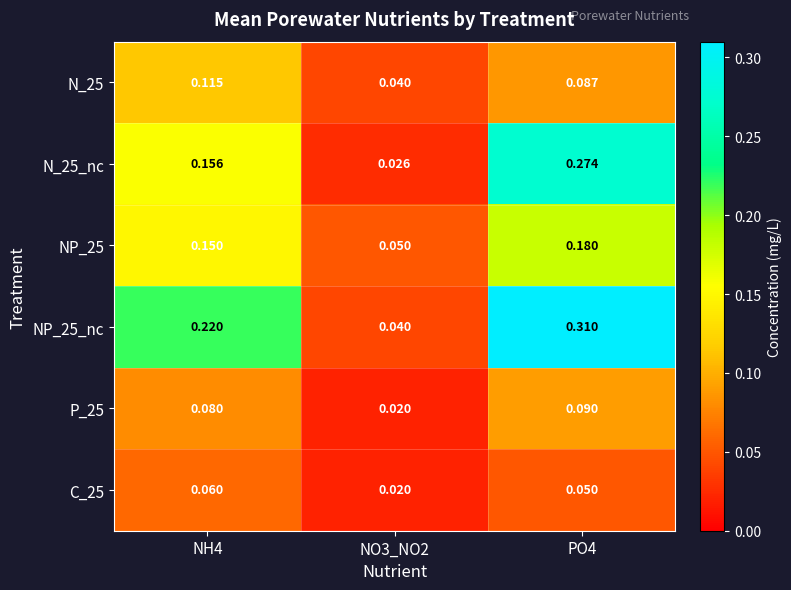

Is the value of N_25 at NO3_NO2 greater than the value of NP_25 at NO3_NO2?

No